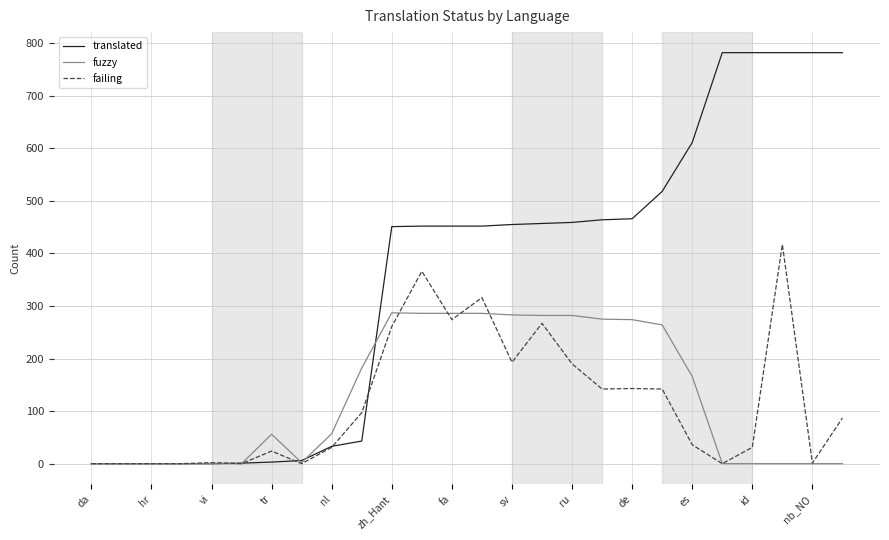

Which series has the largest total across all categories?

translated